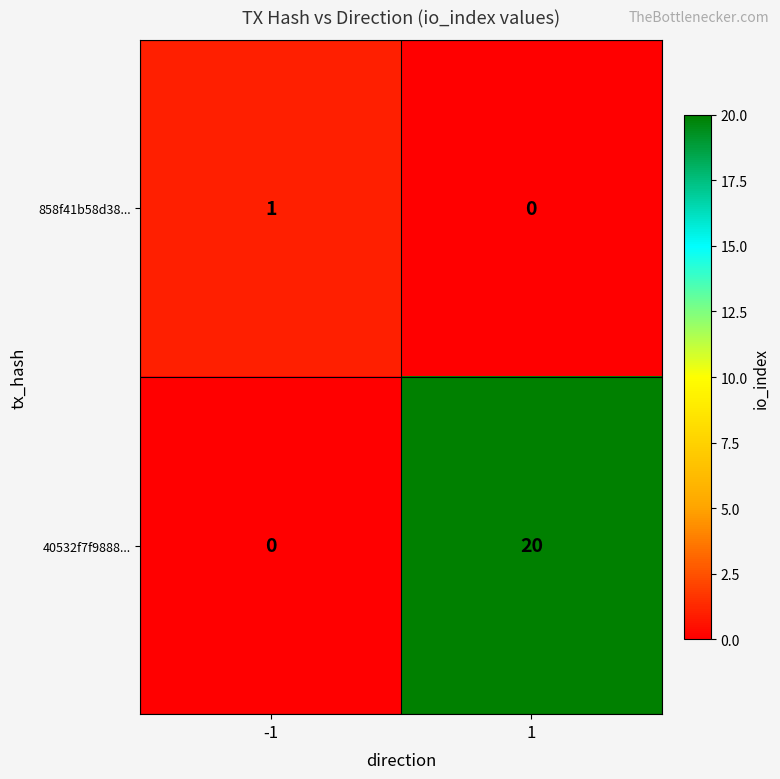

The value of 858f41b58d38... at 1 is 1. True or false?

False